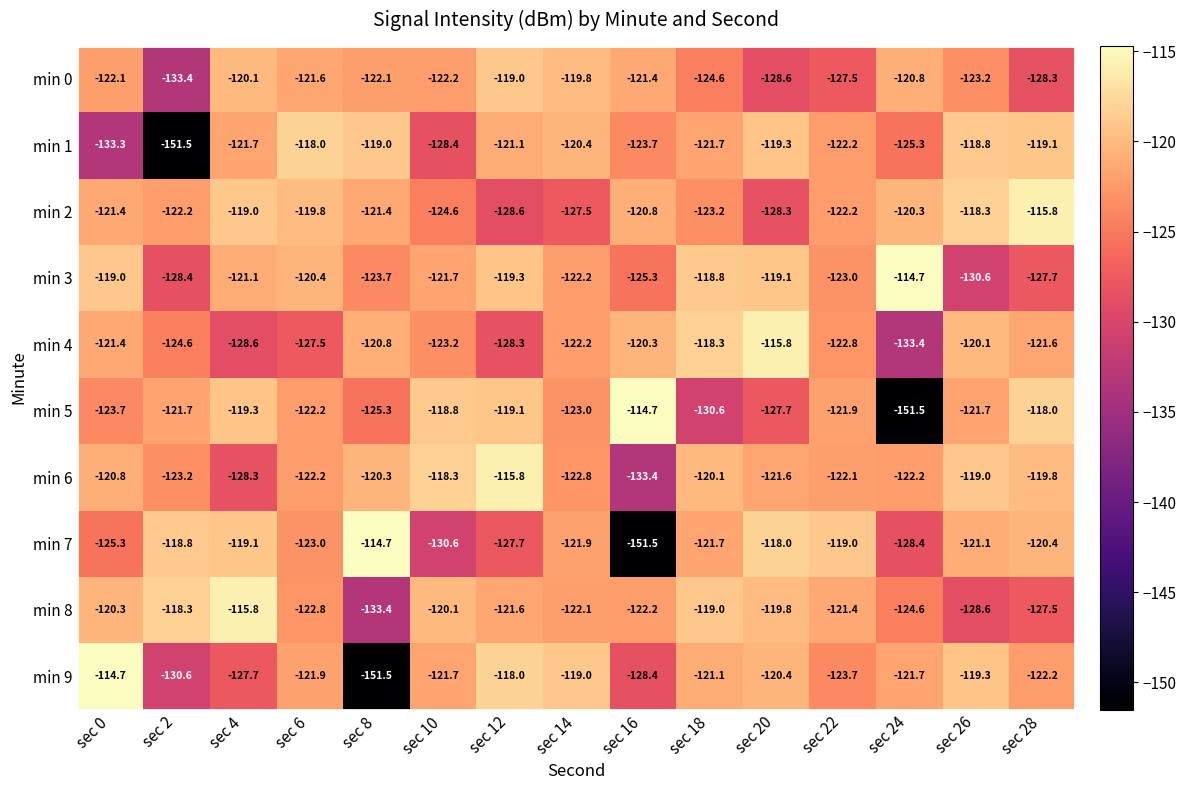

What value does the min 8 series have at sec 8?

-133.4